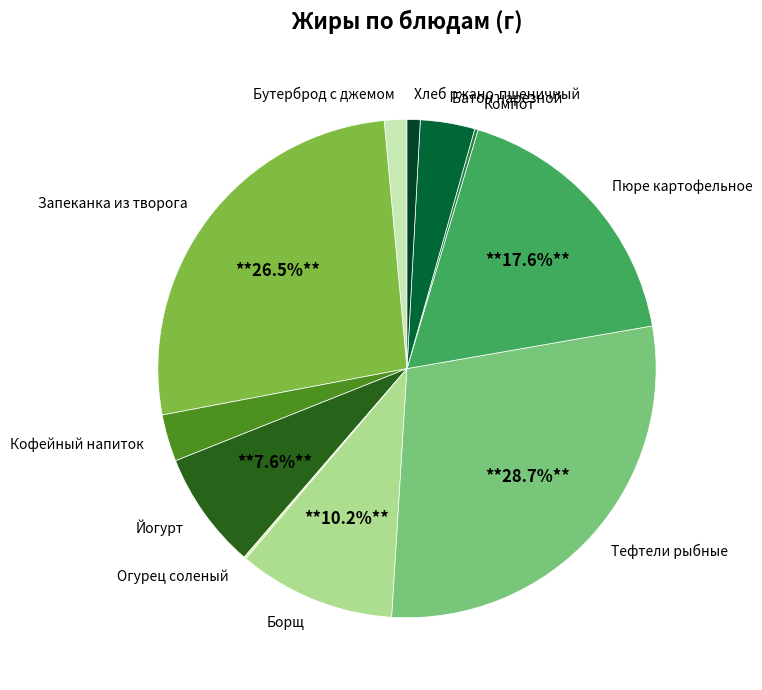

Is the sum of Кофейный напиток and Хлеб ржано-пшеничный greater than half?

No